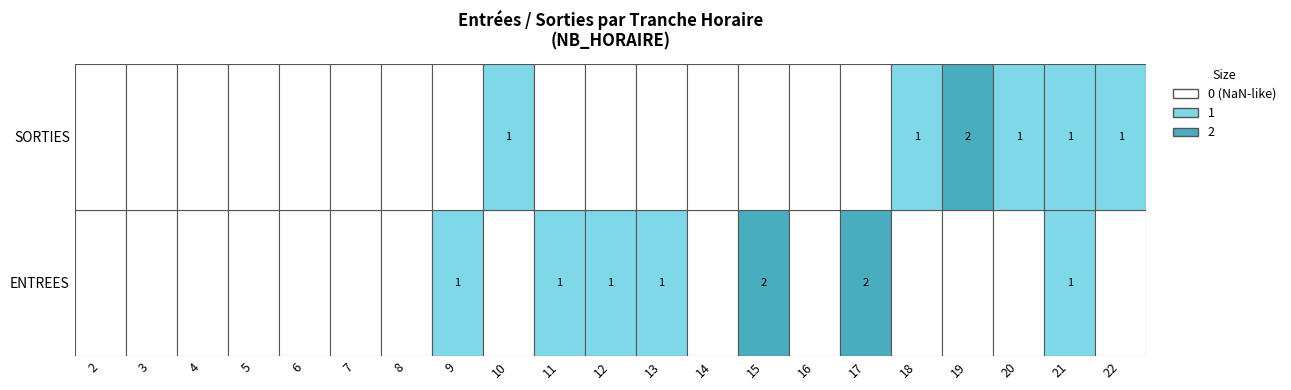

Where is ENTREES nearest to the value 1?

9